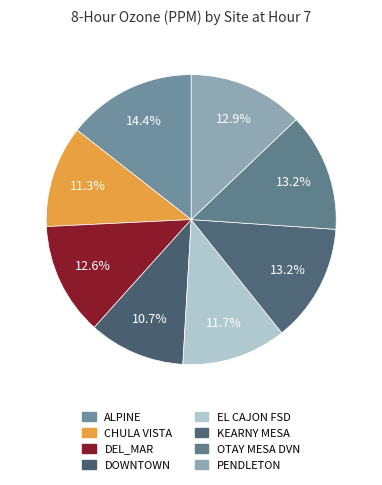

How many segments does this pie chart have?

8